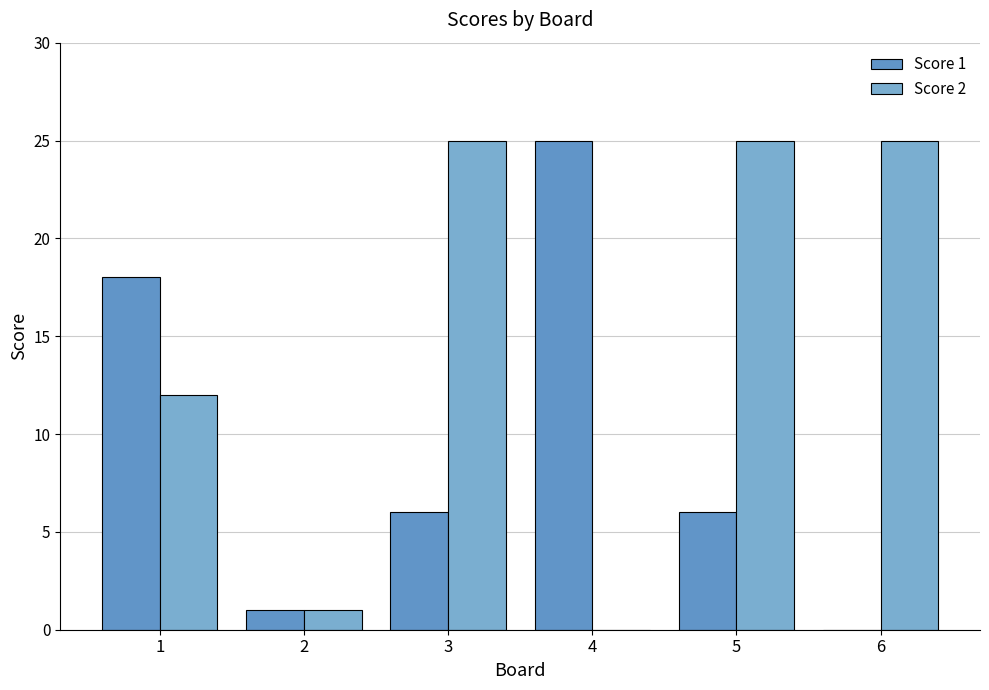

Is it true that Score 1 equals 18 at 1?

True